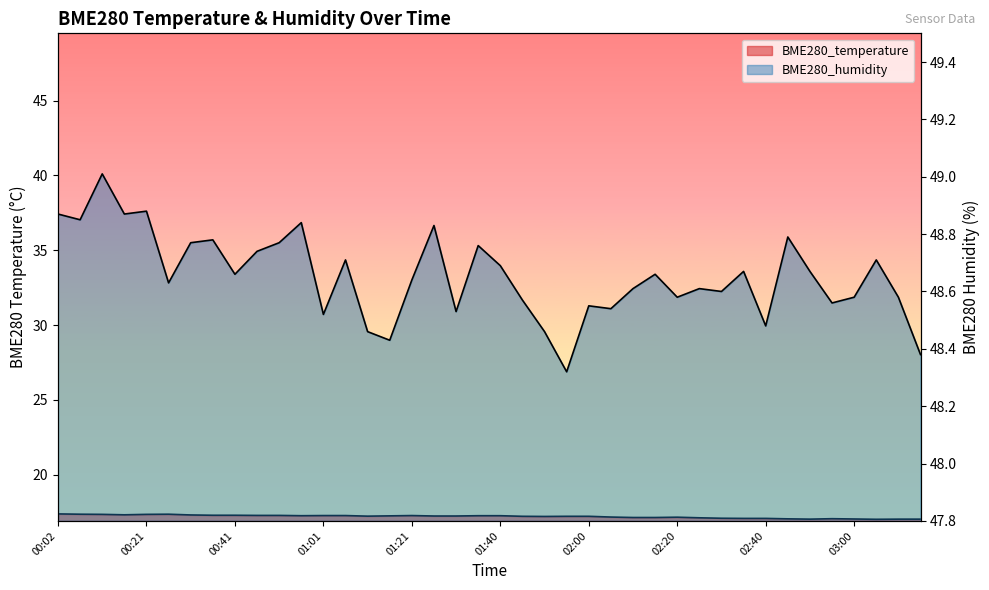

Reading left to right, extract all data points from this chart.

BME280_temperature: 17.4	17.4	17.3	17.3	17.3	17.4	17.3	17.3	17.3	17.3	17.3	17.2	17.3	17.3	17.2	17.2	17.3	17.2	17.2	17.2	17.2	17.2	17.2	17.2	17.2	17.2	17.1	17.1	17.1	17.1	17.1	17.1	17.1	17.0	17.0	17.1	17.0	17.0	17.0	17.0
BME280_humidity: 48.9	48.9	49.0	48.9	48.9	48.6	48.8	48.8	48.7	48.7	48.8	48.8	48.5	48.7	48.5	48.4	48.6	48.8	48.5	48.8	48.7	48.6	48.5	48.3	48.5	48.5	48.6	48.7	48.6	48.6	48.6	48.7	48.5	48.8	48.7	48.6	48.6	48.7	48.6	48.4